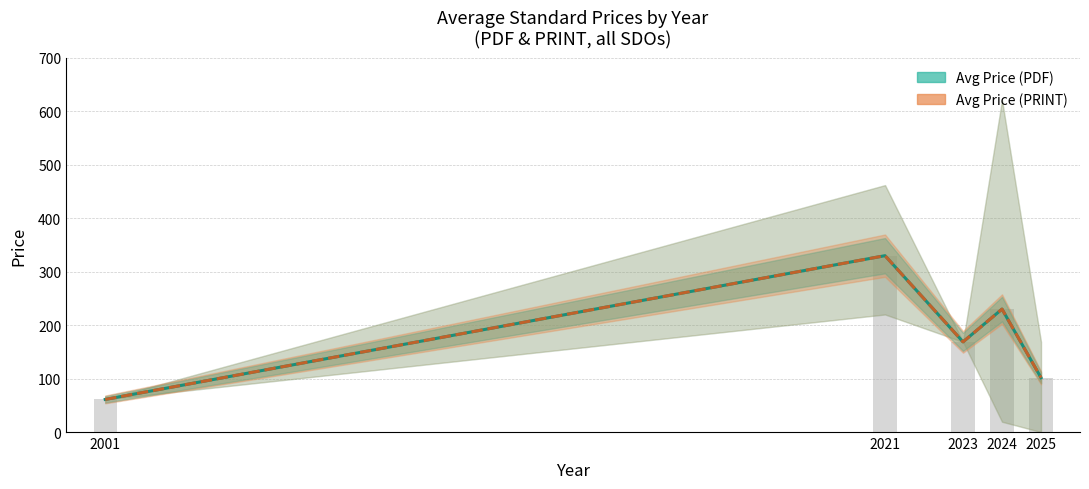

At which category is the sum across all series the highest?

2021